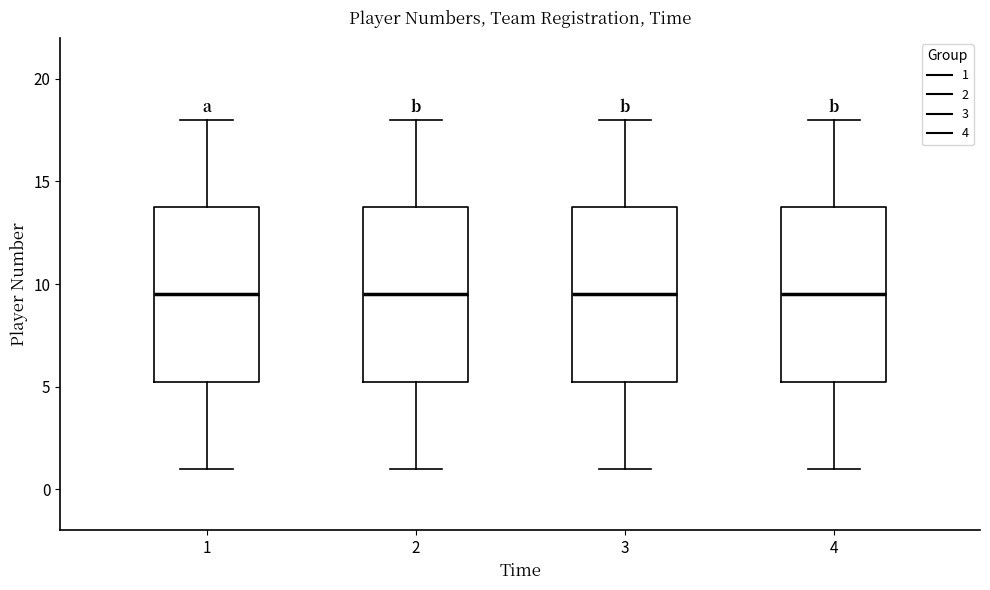

Reading left to right, read every box against the y-axis: the position of its median line, the range the box covers, and the ends of its whiskers. The values are not printed on the chart, so give them approximately, as read against the axis.

1: median 9.5, box 5.5 to 14.0, whiskers 1.0 to 18.0
2: median 9.5, box 5.5 to 14.0, whiskers 1.0 to 18.0
3: median 9.5, box 5.5 to 14.0, whiskers 1.0 to 18.0
4: median 9.5, box 5.5 to 14.0, whiskers 1.0 to 18.0